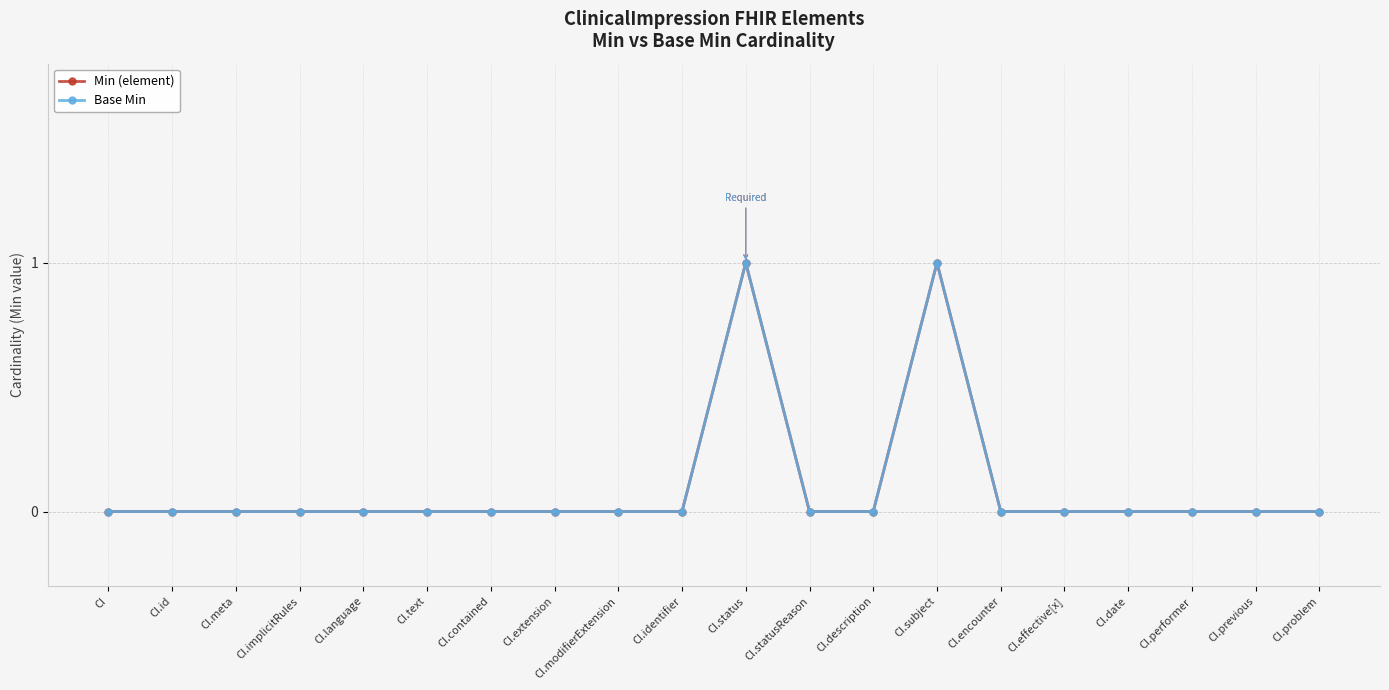

Does the chart have visible grid lines?

Yes